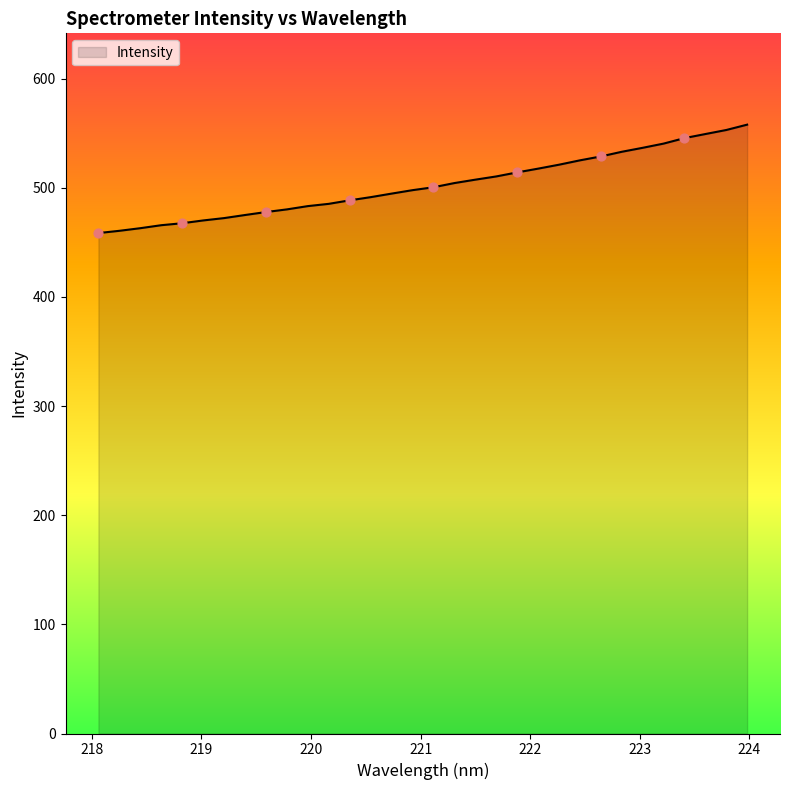

What is the difference between the maximum and minimum values?

99.3